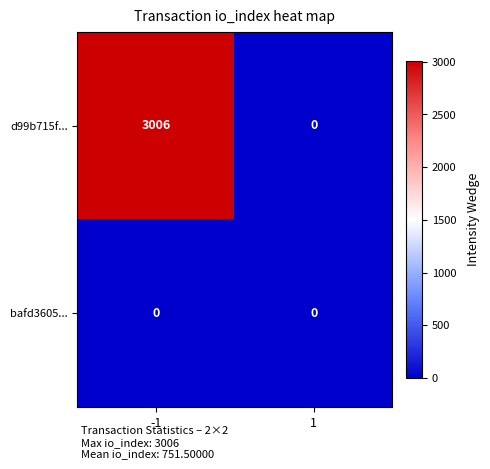

Rank the series at -1 from lowest to highest value.

bafd3605..., d99b715f...